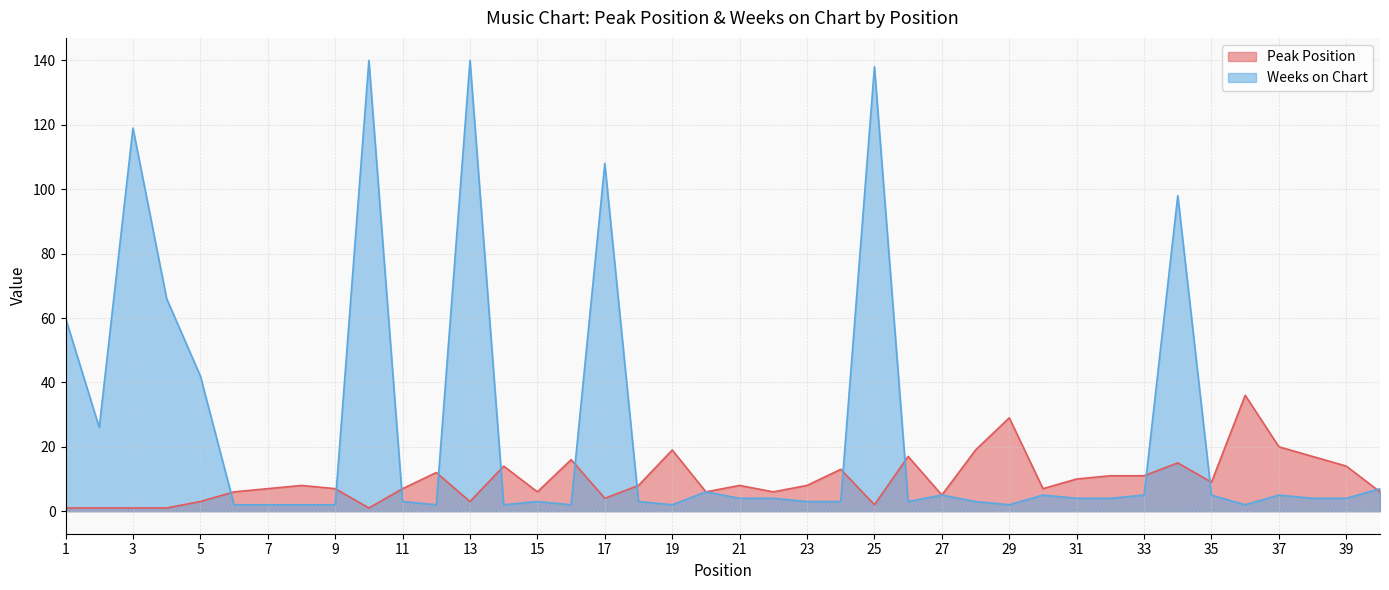

How many intersections are there between Peak Position and Weeks on Chart?

12